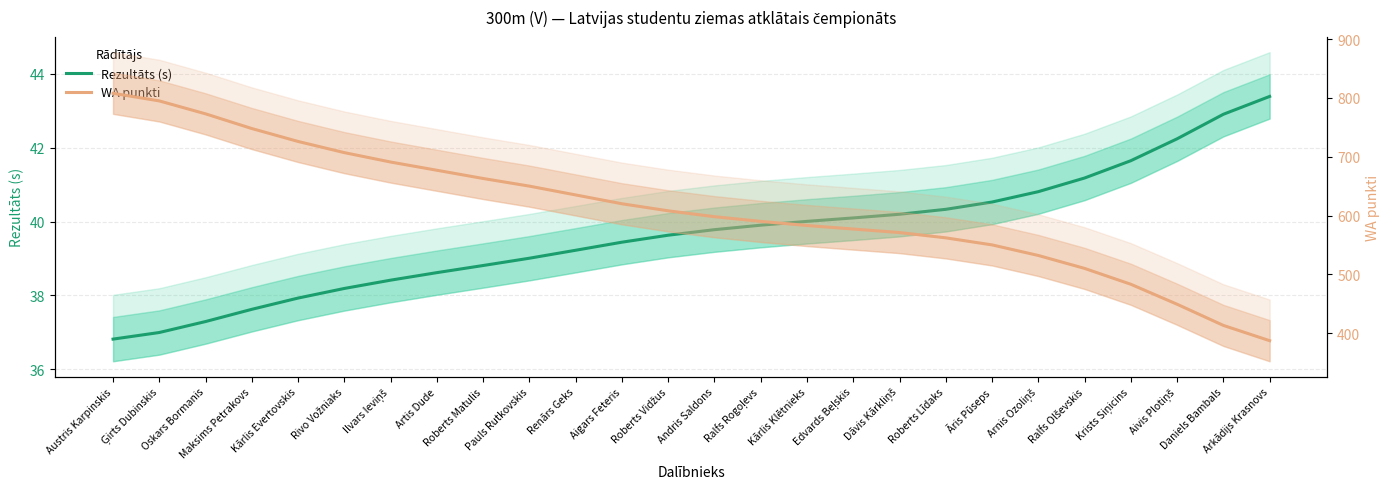

True or false: Rezultāts (s) and WA punkti cross at least once.

False